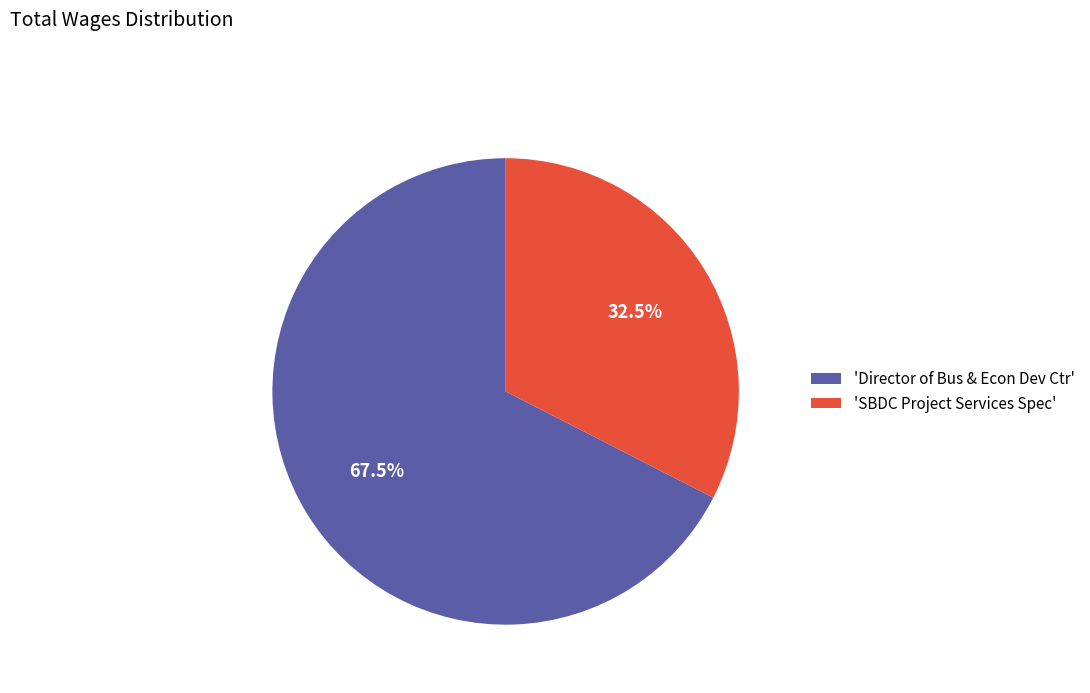

What is the ratio of the value at 'Director of Bus & Econ Dev Ctr' to the value at 'SBDC Project Services Spec'?

2.1